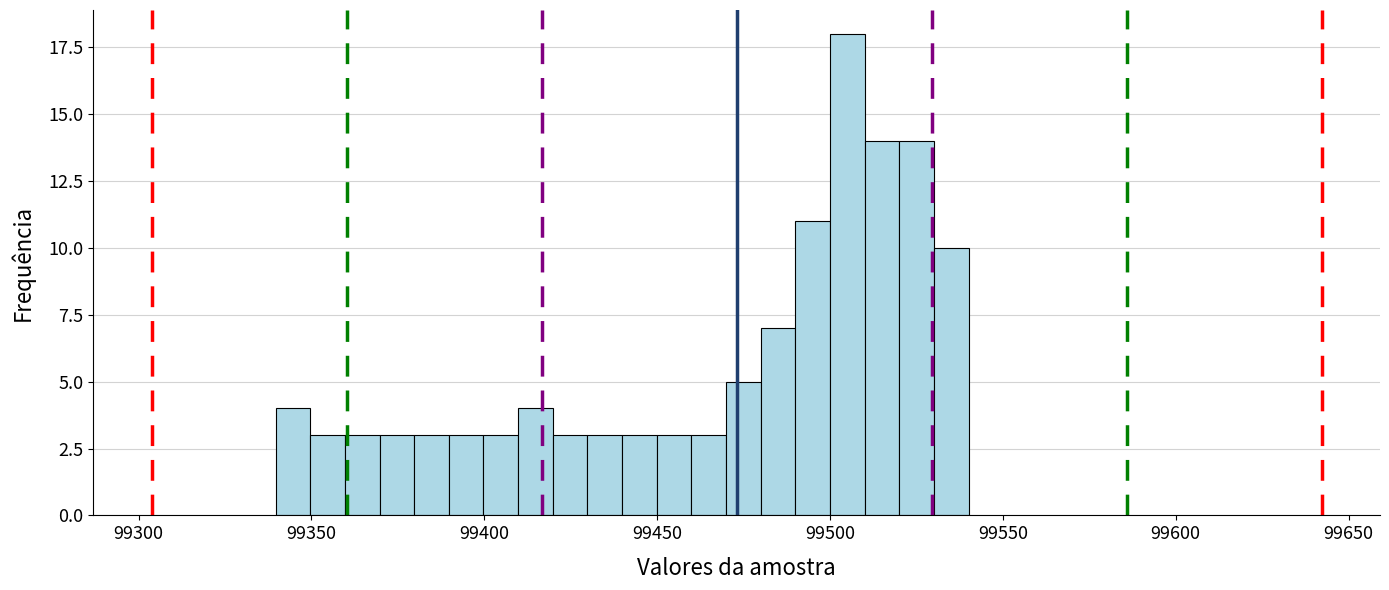

Read against the x-axis, roughly where is the centre of the tallest bar?

99505